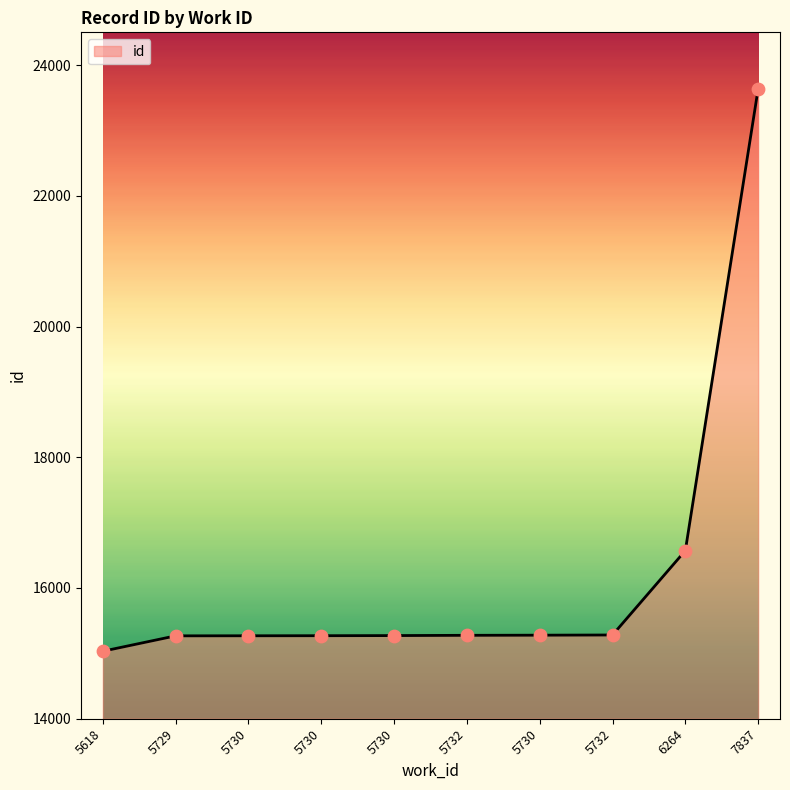

Does the chart have visible grid lines?

No